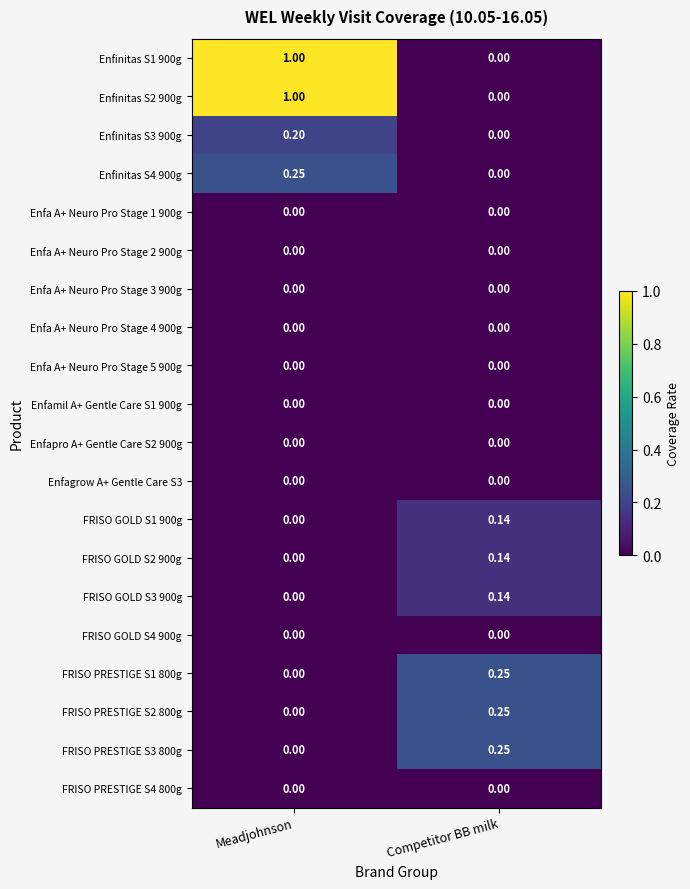

At which label is Enfinitas S2 900g closest to 0?

Competitor BB milk